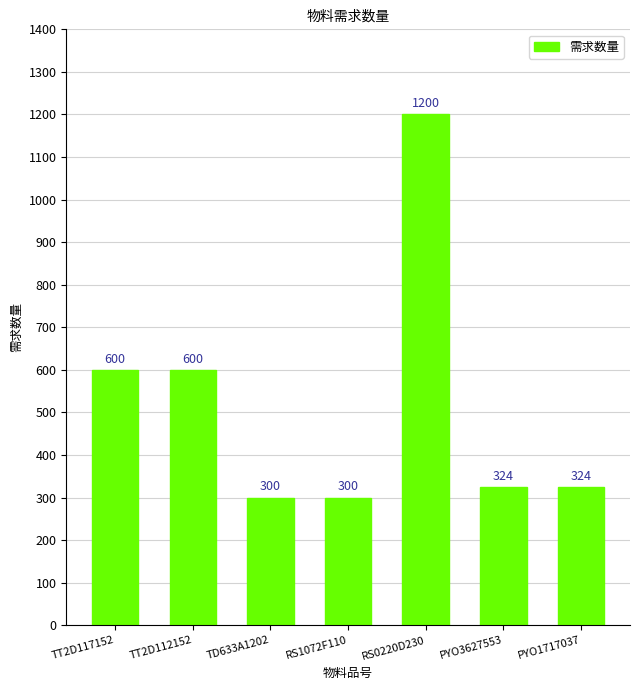

Between RS0220D230 and PYO3627553, which is larger?

RS0220D230